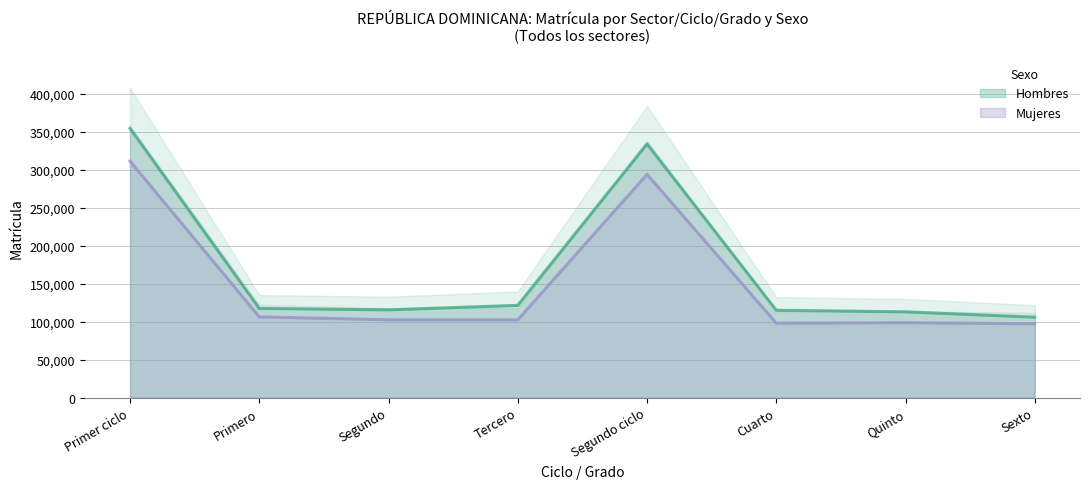

Where is the first local minimum for Hombres?

Segundo